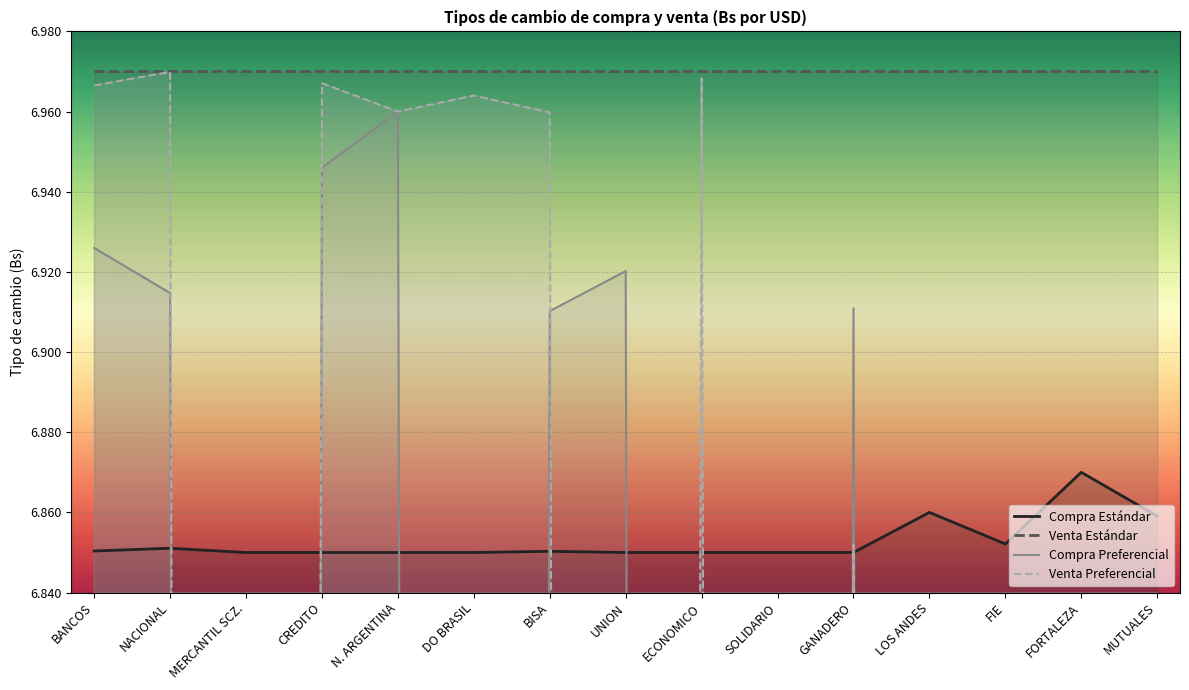

At which category is the sum across all series the highest?

N. ARGENTINA